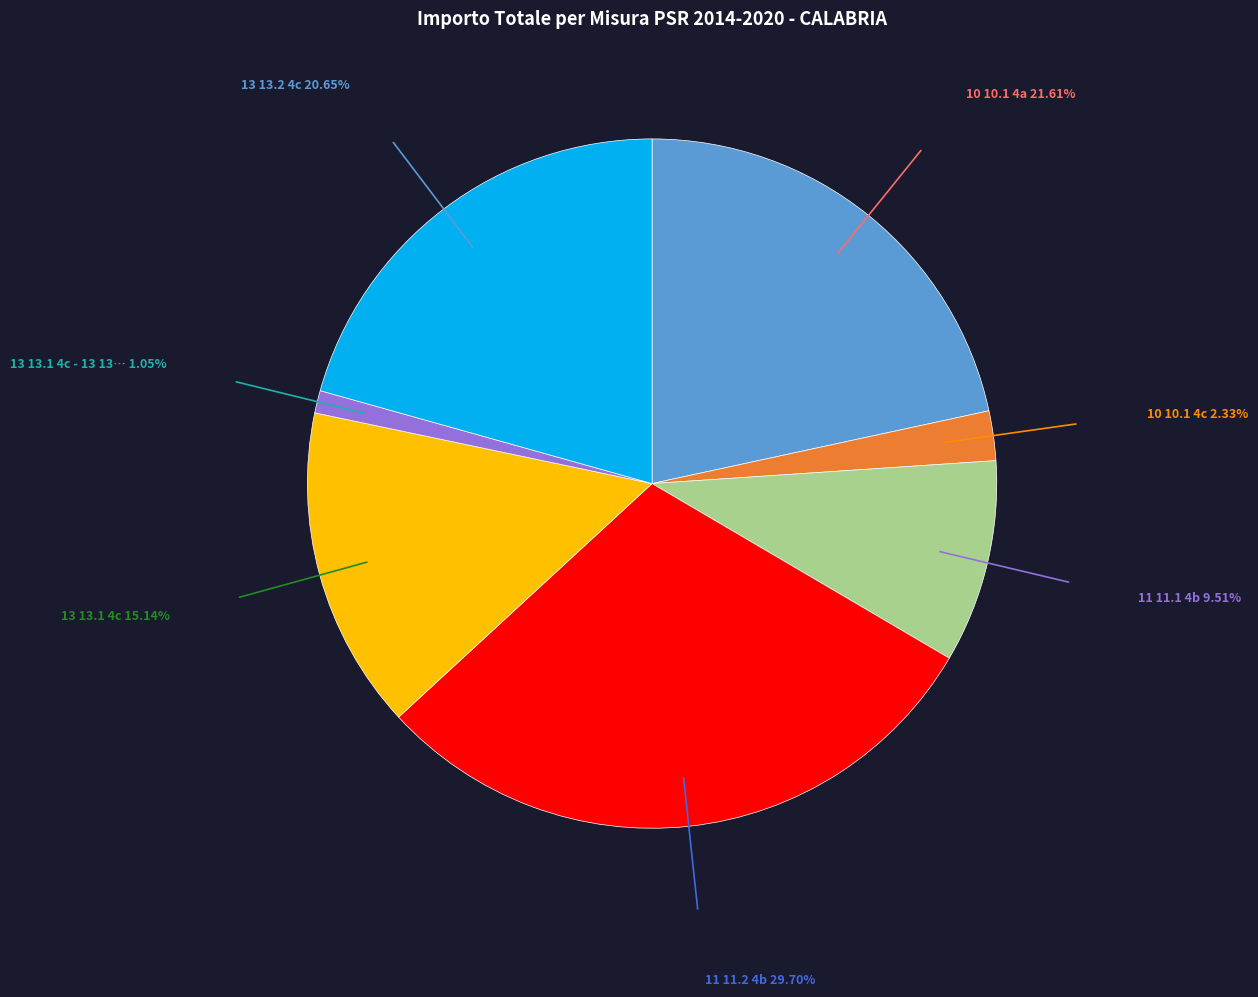

Count the number of slices in the pie.

7